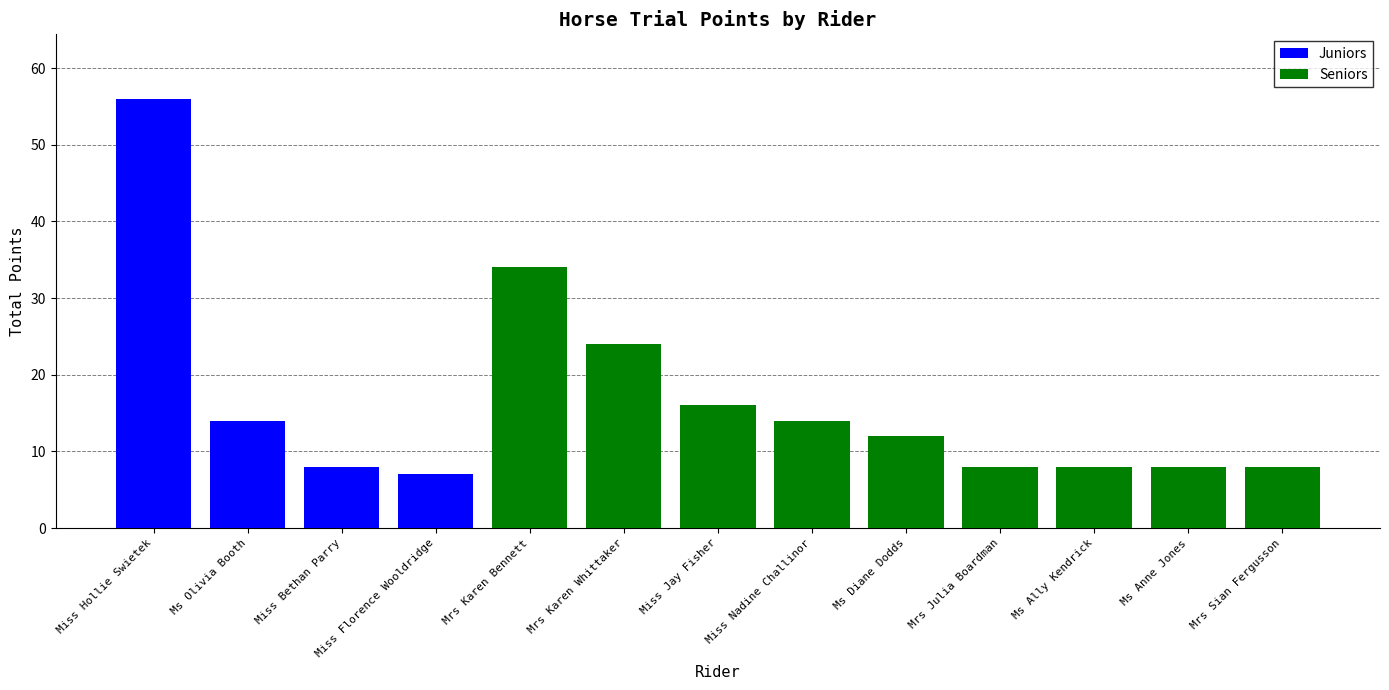

True or false: Juniors has a value of -24 at Ms Ally Kendrick.

False